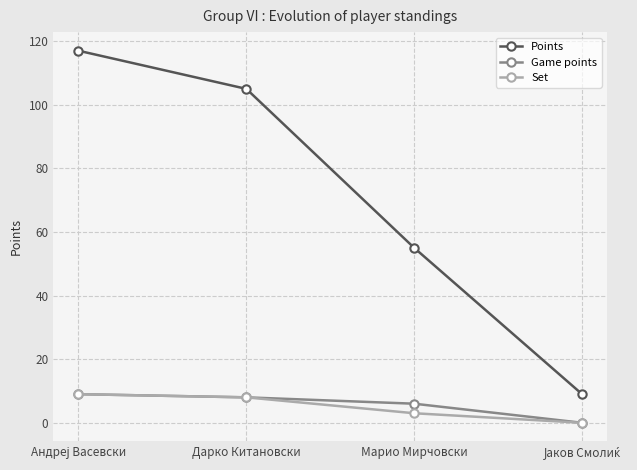

Reading left to right, list all the values displayed in this chart.

Points: 117	105	55	9
Game points: 9	8	6	0
Set: 9	8	3	0